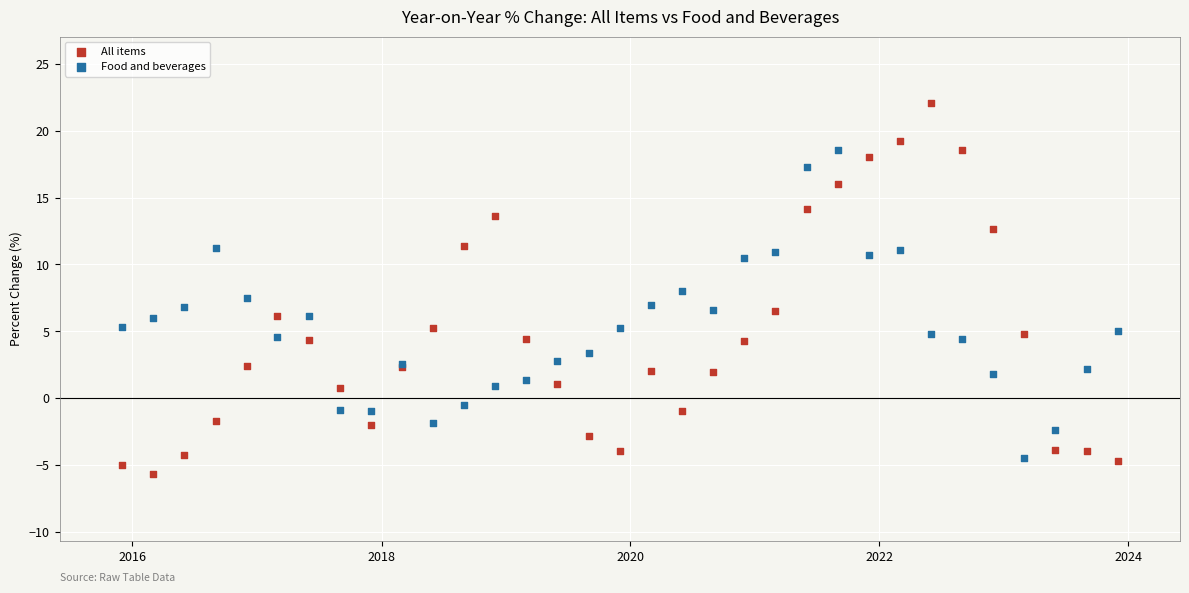

What is the X range (max minus min) for the scatter plot?

2922.0